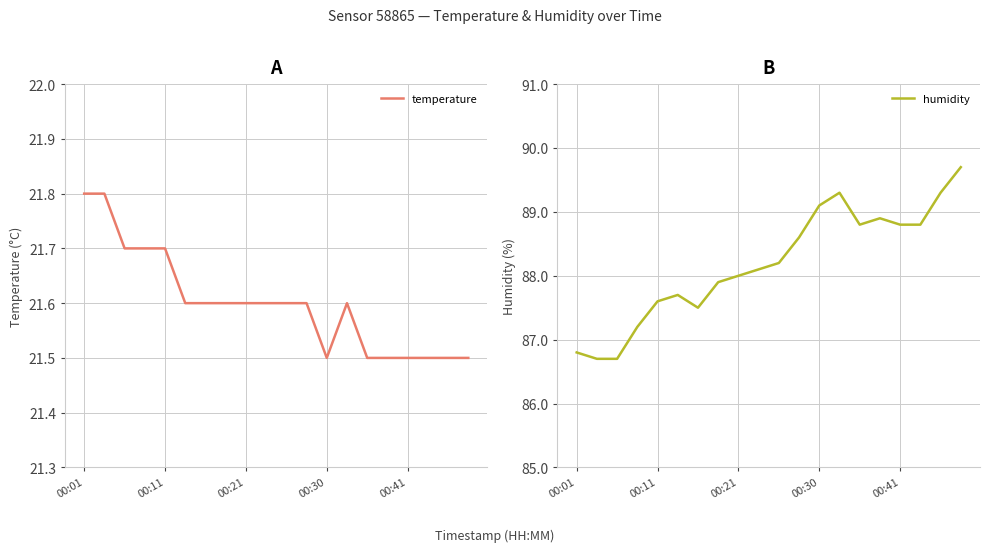

At how many categories does at least one series exceed 50?

20